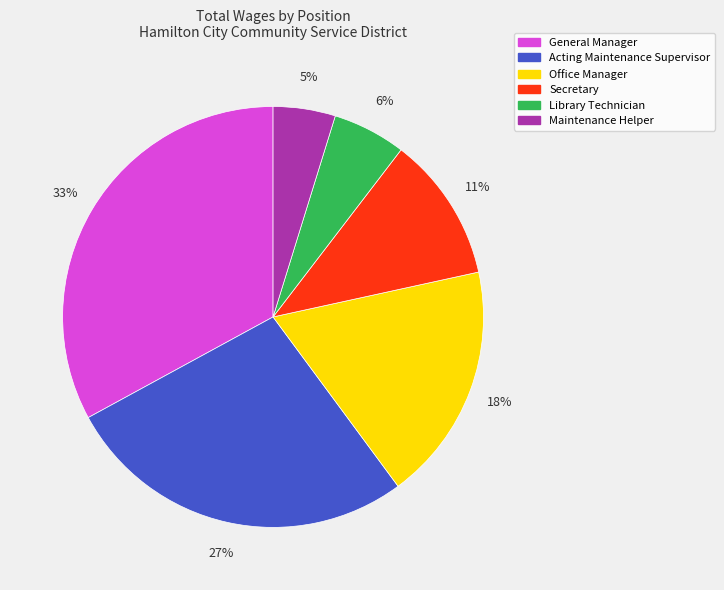

To the nearest percent, what portion does Library Technician represent?

6%